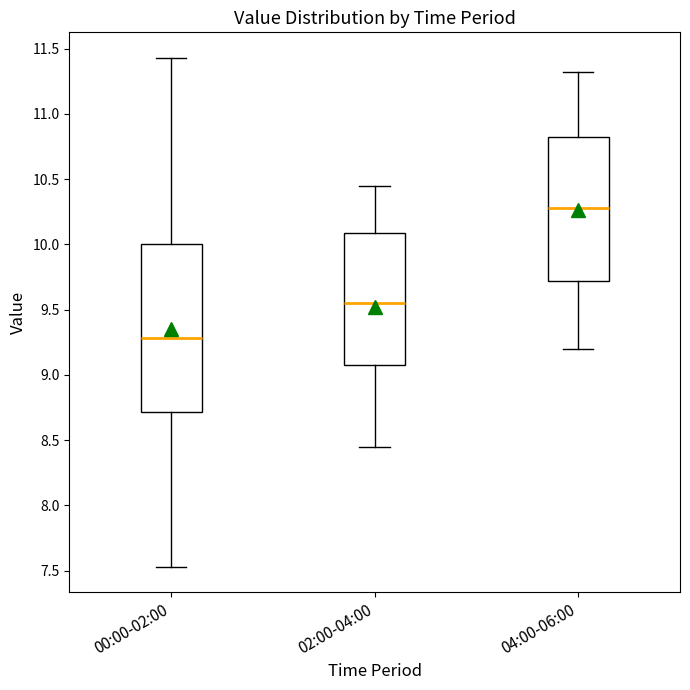

Which box's median line is the lowest?

00:00-02:00